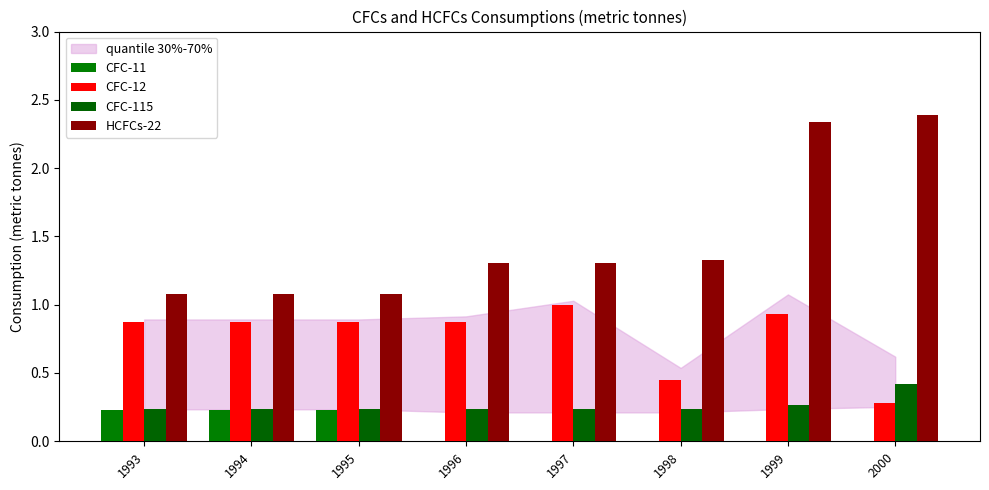

The CFC-11 series shows 0.0 at 1998. True or false?

True